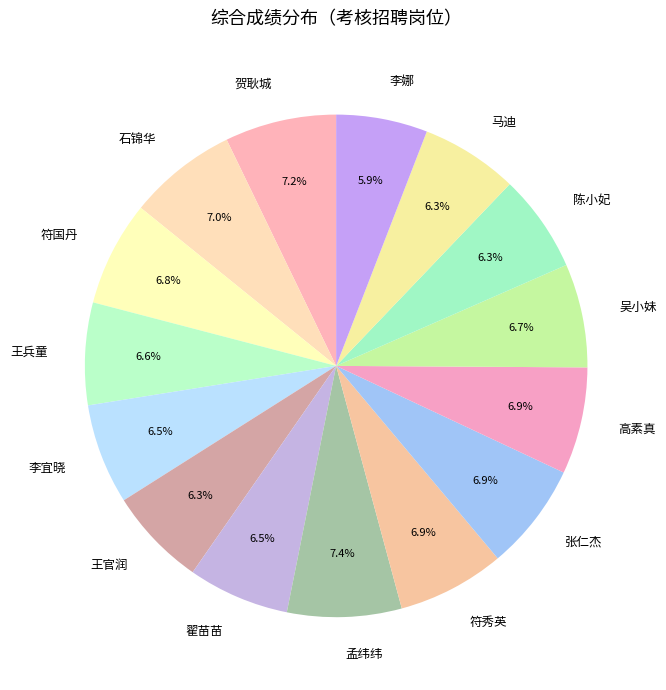

Is there any slice that represents more than half of the pie?

No